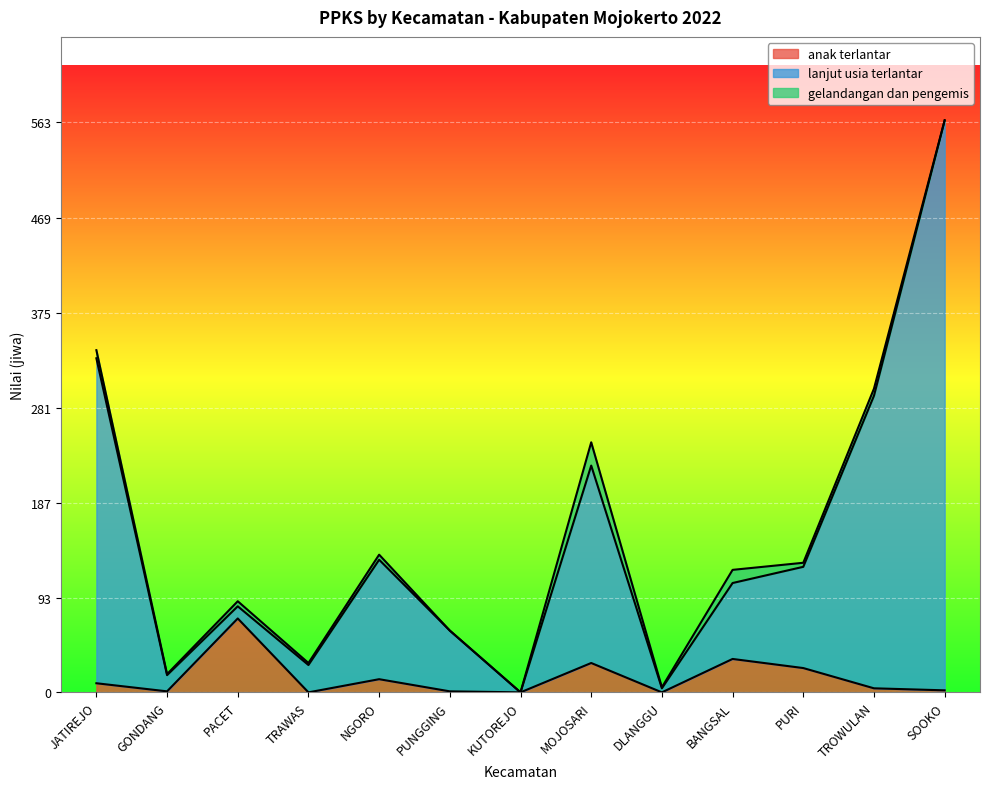

Which category has the lowest value in the lanjut usia terlantar series?

KUTOREJO